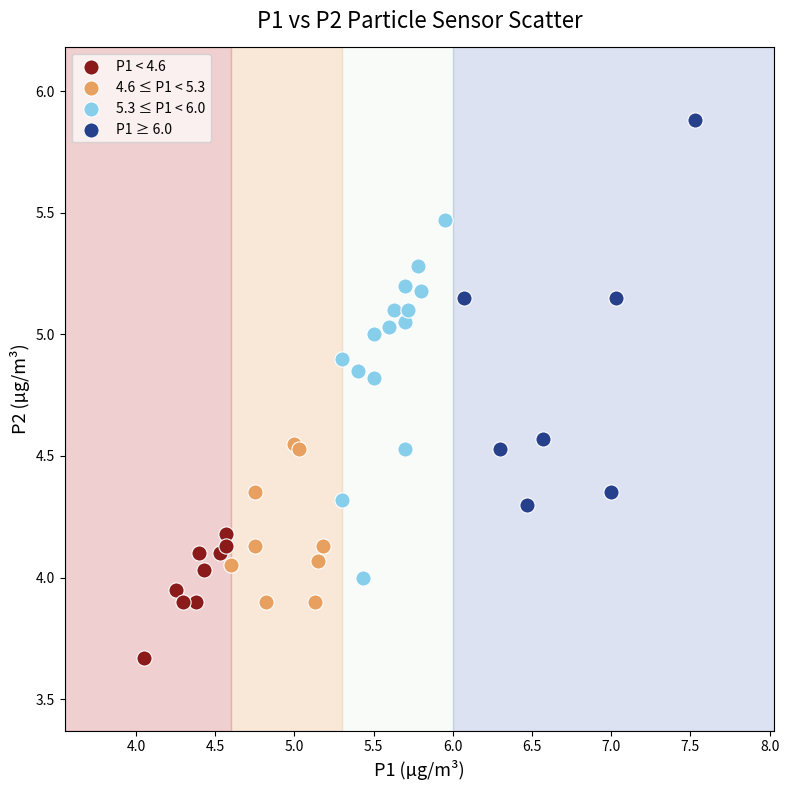

Which series contains the lowest Y value?

P1 < 4.6